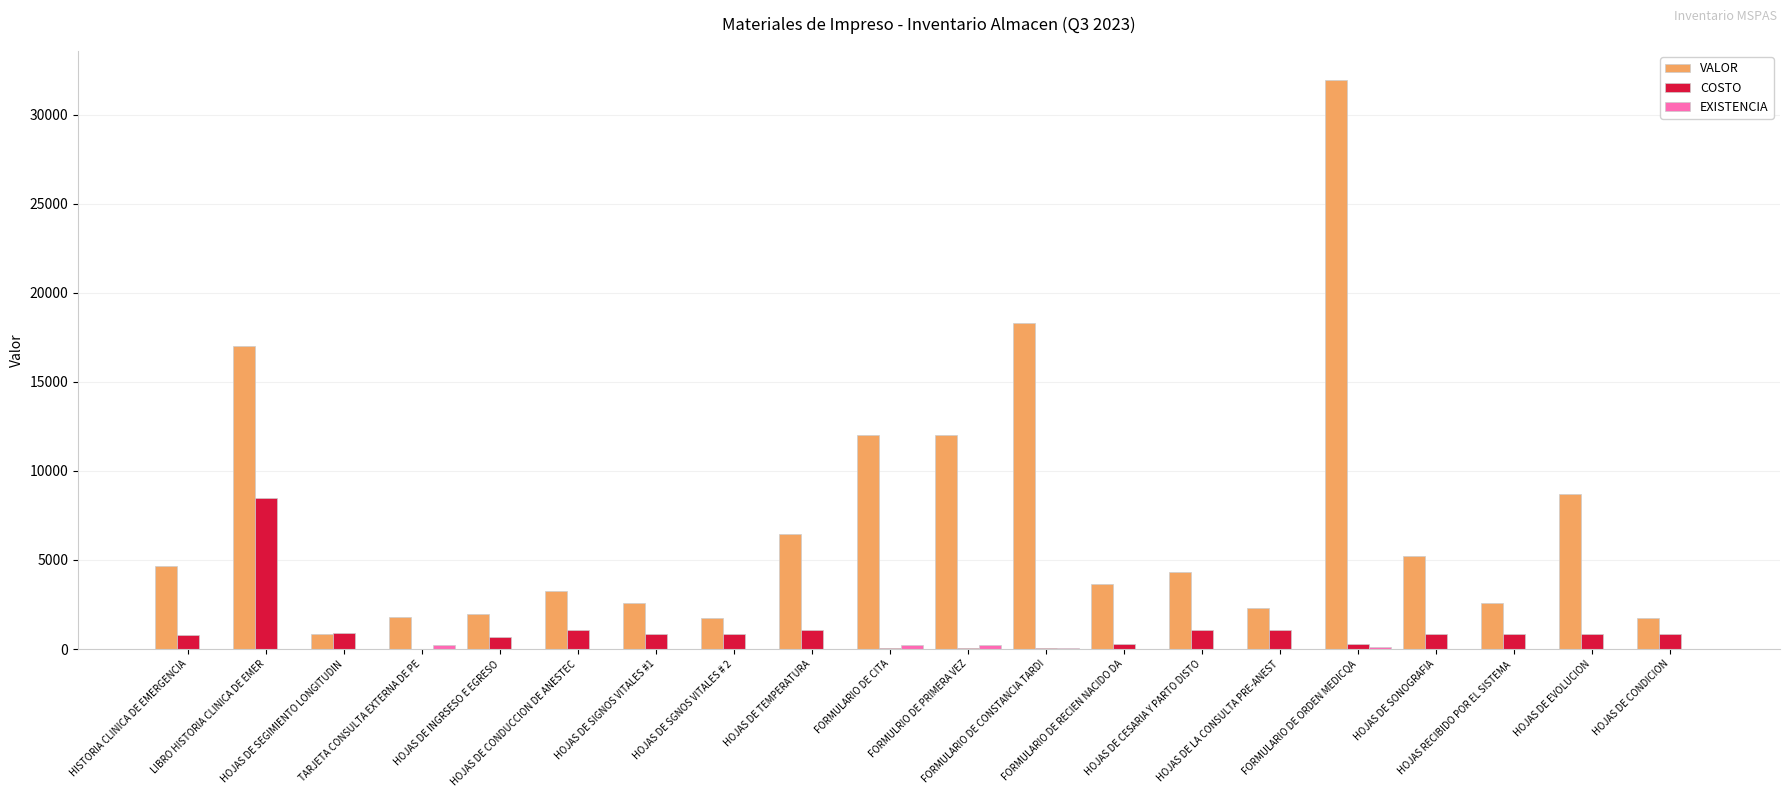

What is the greatest value displayed?

31980